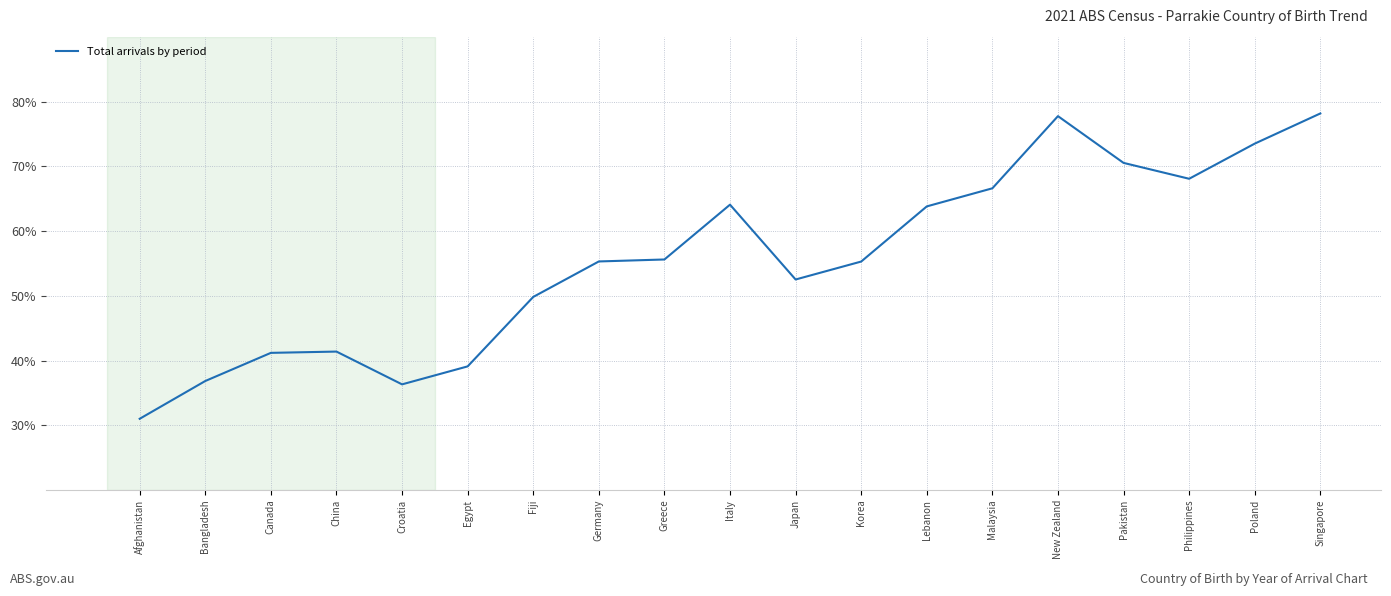

What value does the data have at Egypt?

39.1